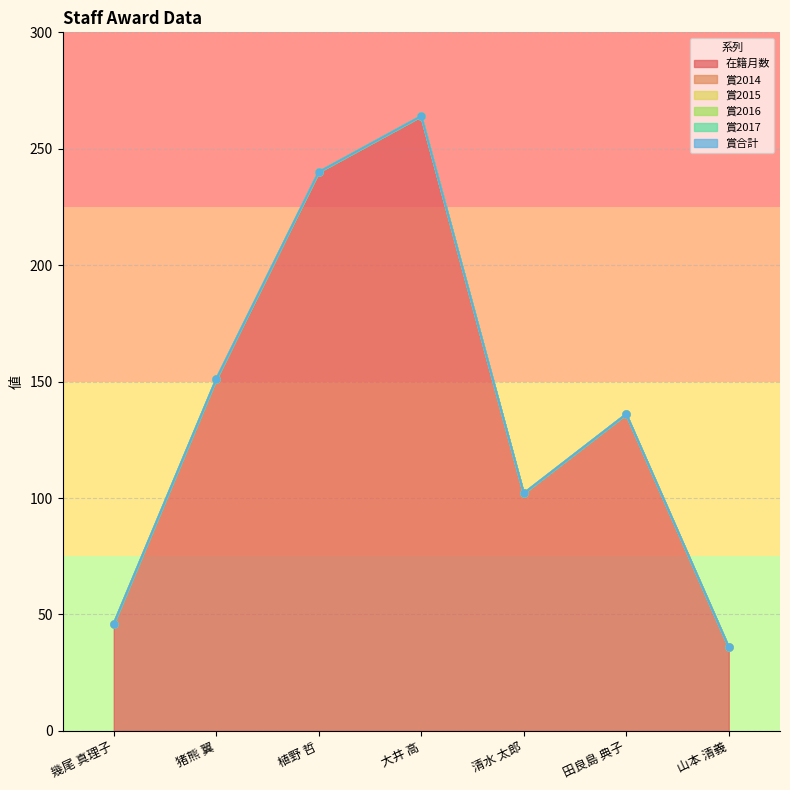

What is the label of the 5th point from the left?

清水 太郎